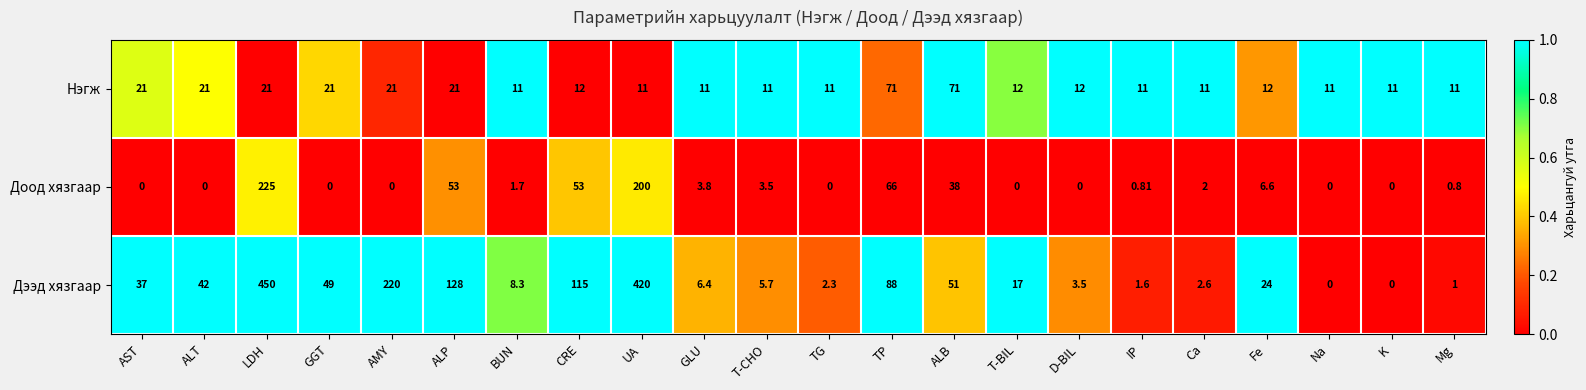

Which series has the largest range (max minus min)?

Дээд хязгаар